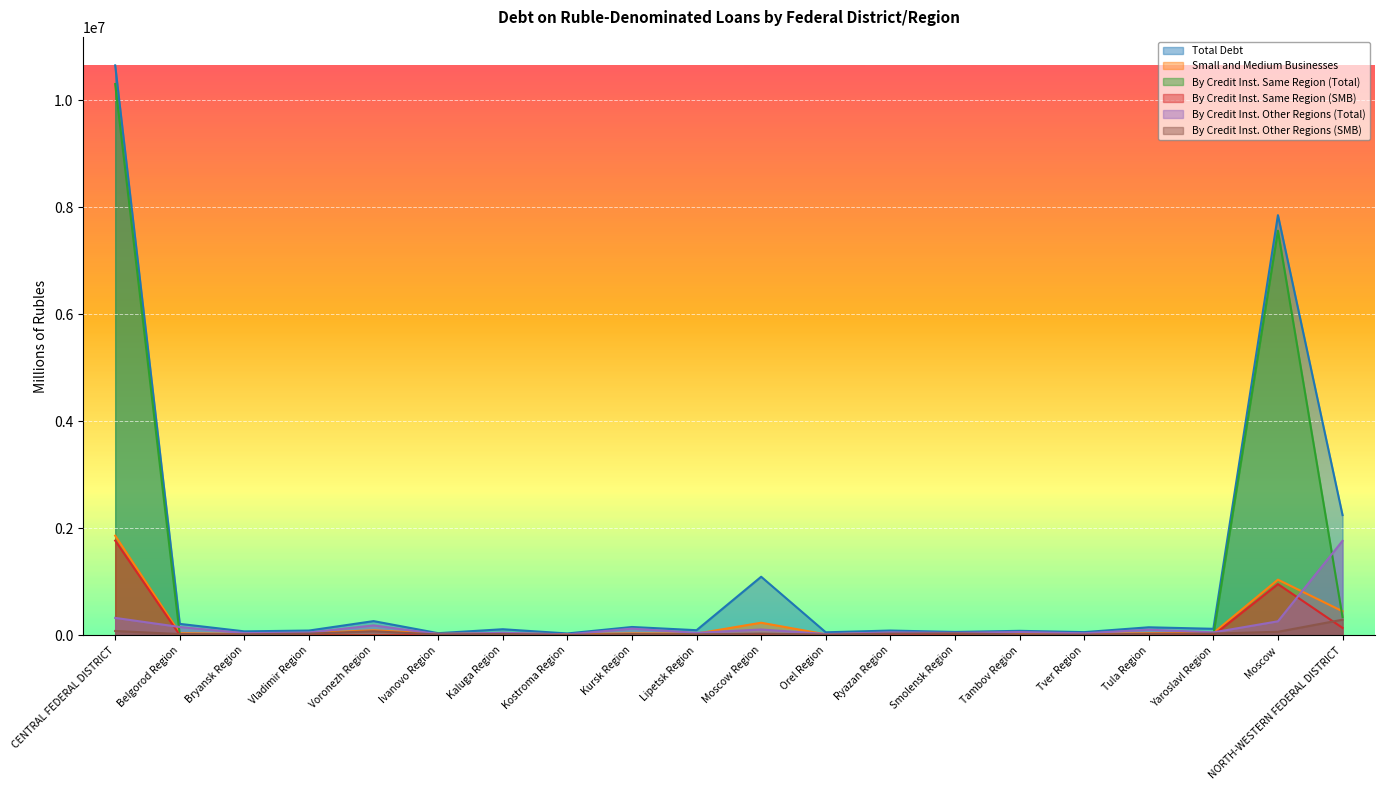

Where do Small and Medium Businesses and By Credit Inst. Same Region (Total) first cross each other?

CENTRAL FEDERAL DISTRICT and Belgorod Region